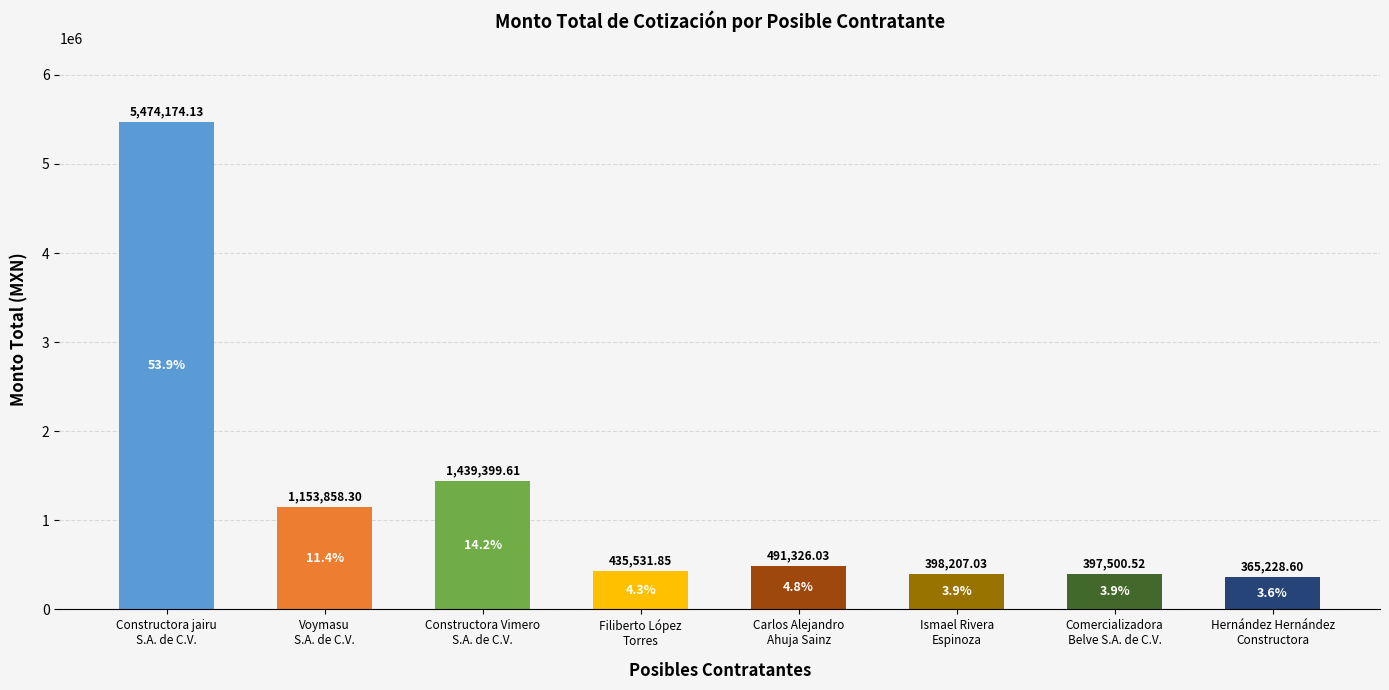

What is the difference between the maximum and minimum values?

5108945.5